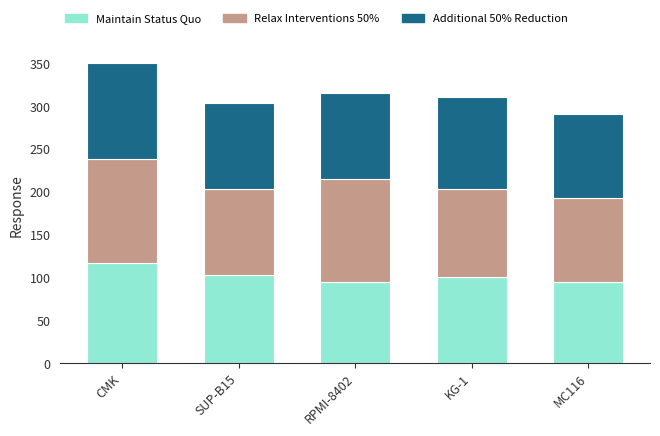

At which category is the sum across all series the highest?

CMK